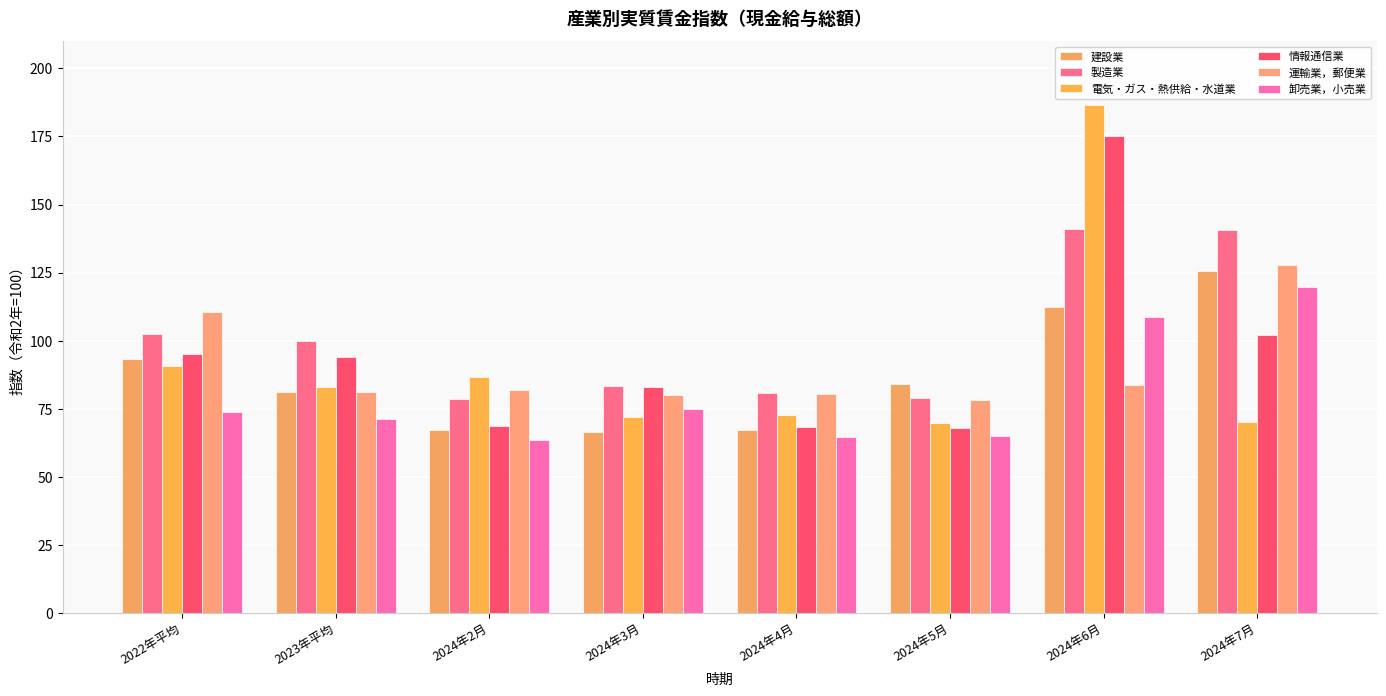

What is the sum of the 卸売業，小売業 values at 2024年6月 and 2024年5月?

173.7